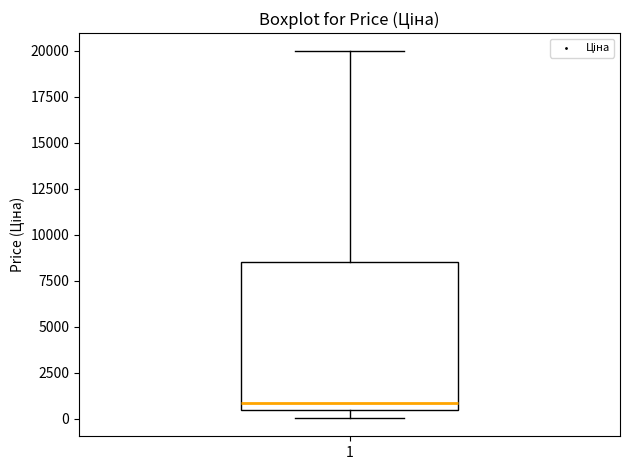

Read this box plot against the y-axis: the position of the median line, the range covered by the box, and the ends of both whiskers. The values are not printed on the chart, so give them approximately, as read against the axis.

median 1000, box 500 to 8500, whiskers 0 to 20000